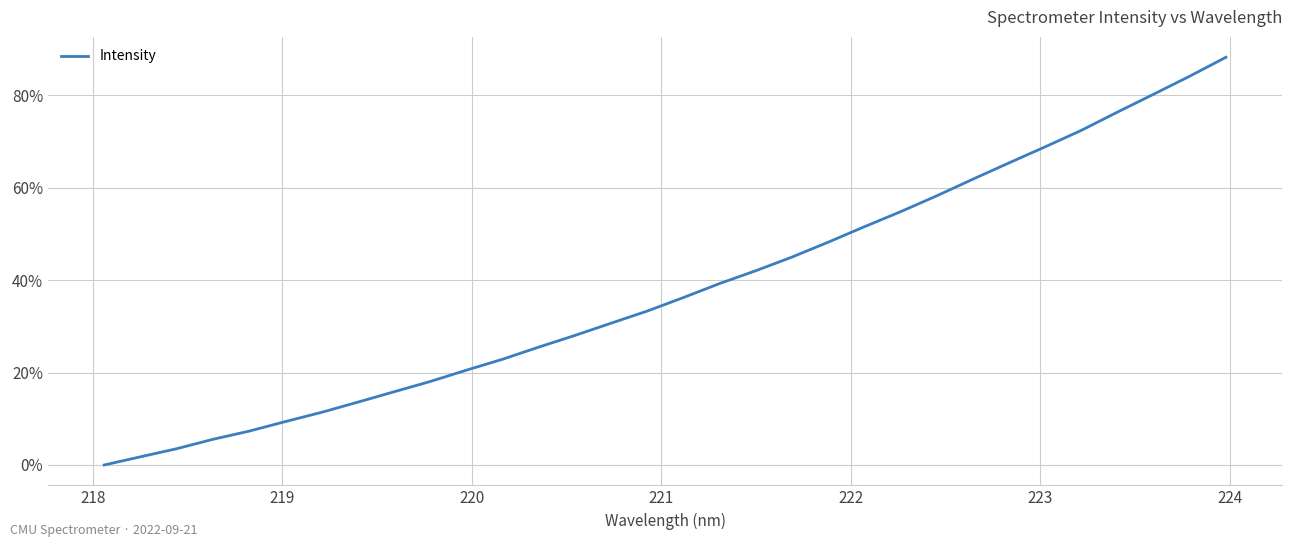

What is the difference between the maximum and minimum values?

88.3